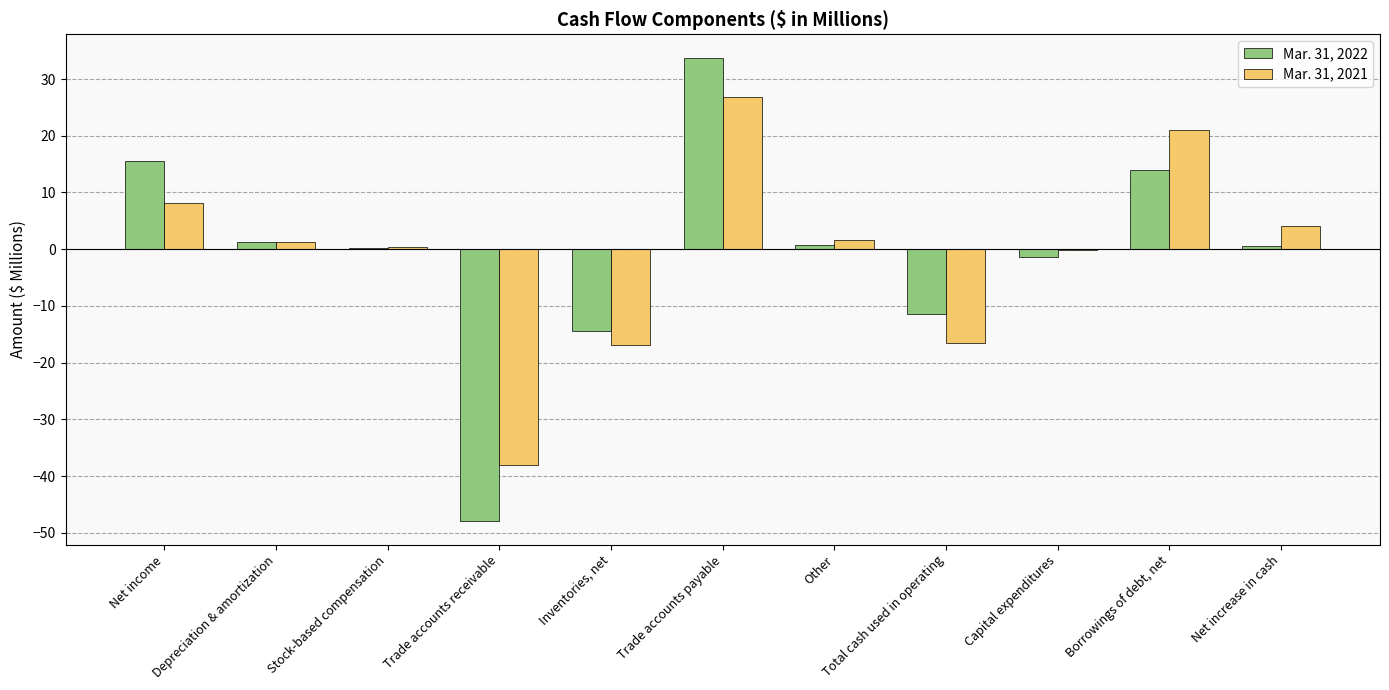

What is the sum of all Mar. 31, 2022 values?

-9.4